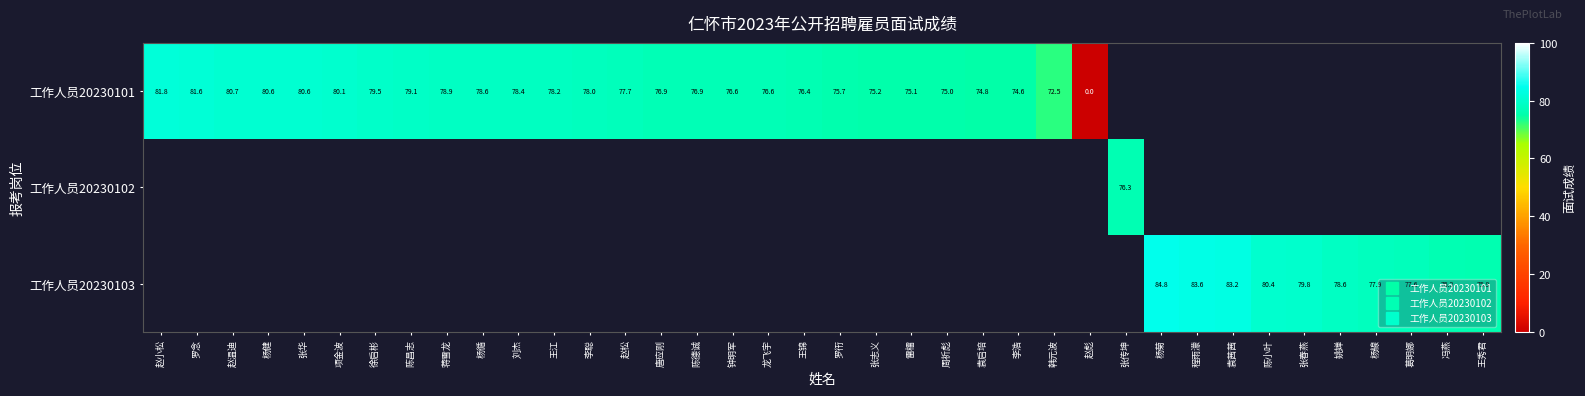

What is the maximum value shown in the chart?

84.8